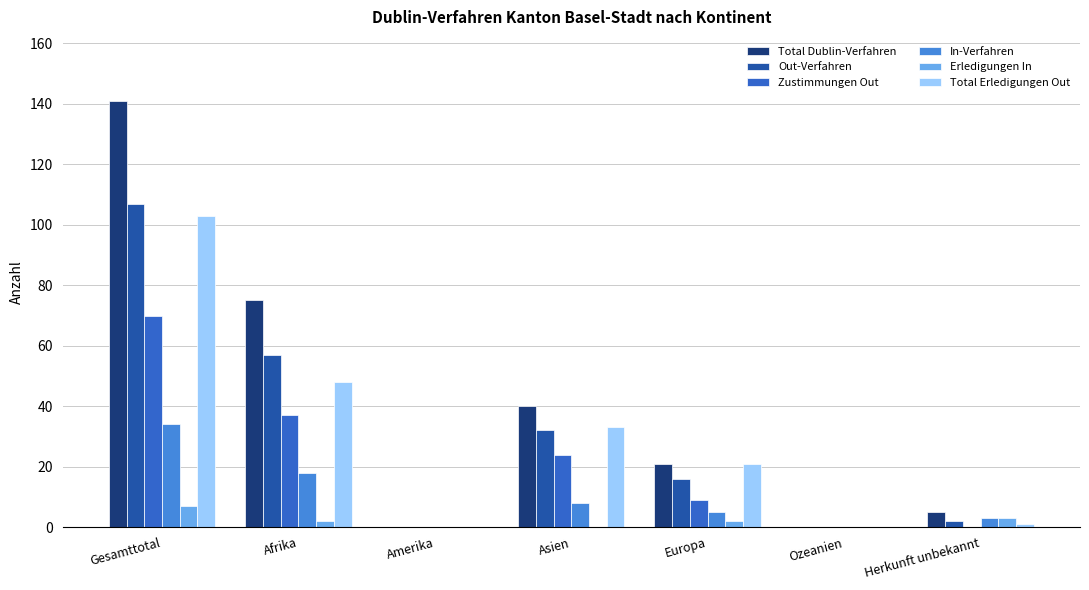

Is it true that Total Erledigungen Out equals 1 at Herkunft unbekannt?

True